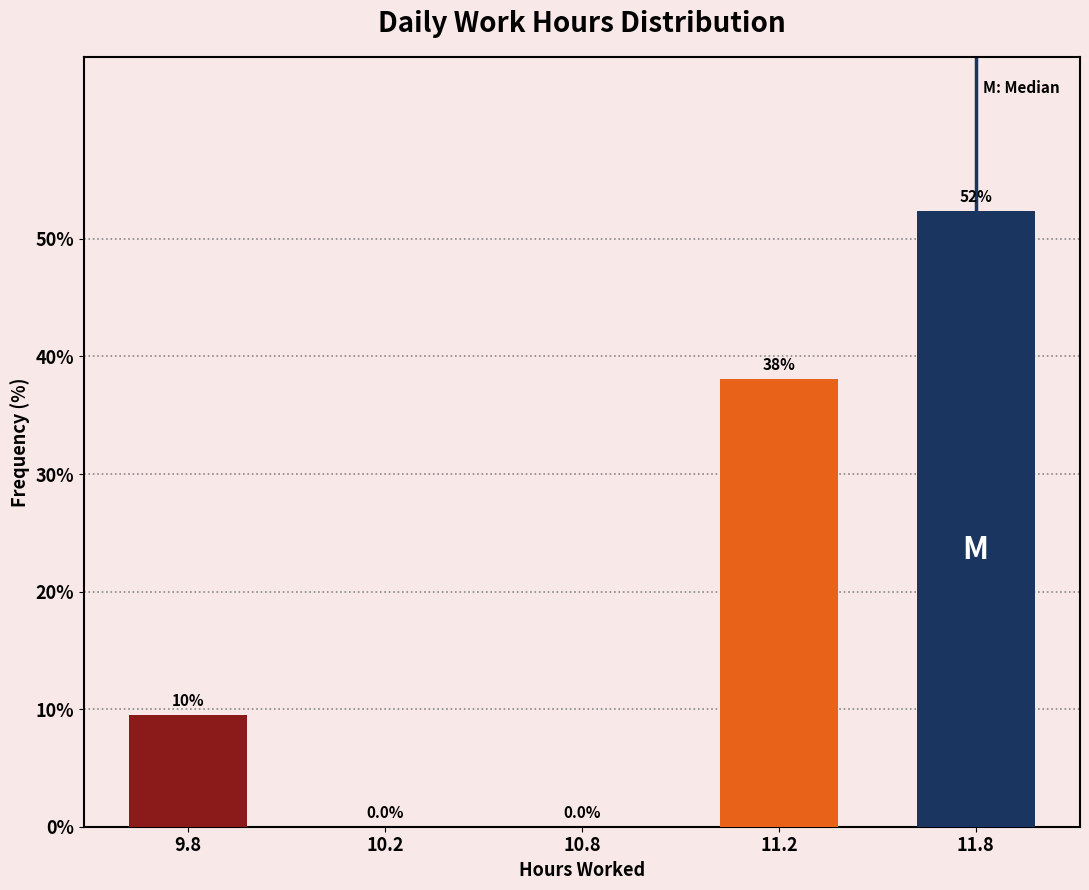

Reading right to left, transcribe all the data shown in this chart.

11.8=52.4	11.2=38.1	10.8=0.0	10.2=0.0	9.8=9.5